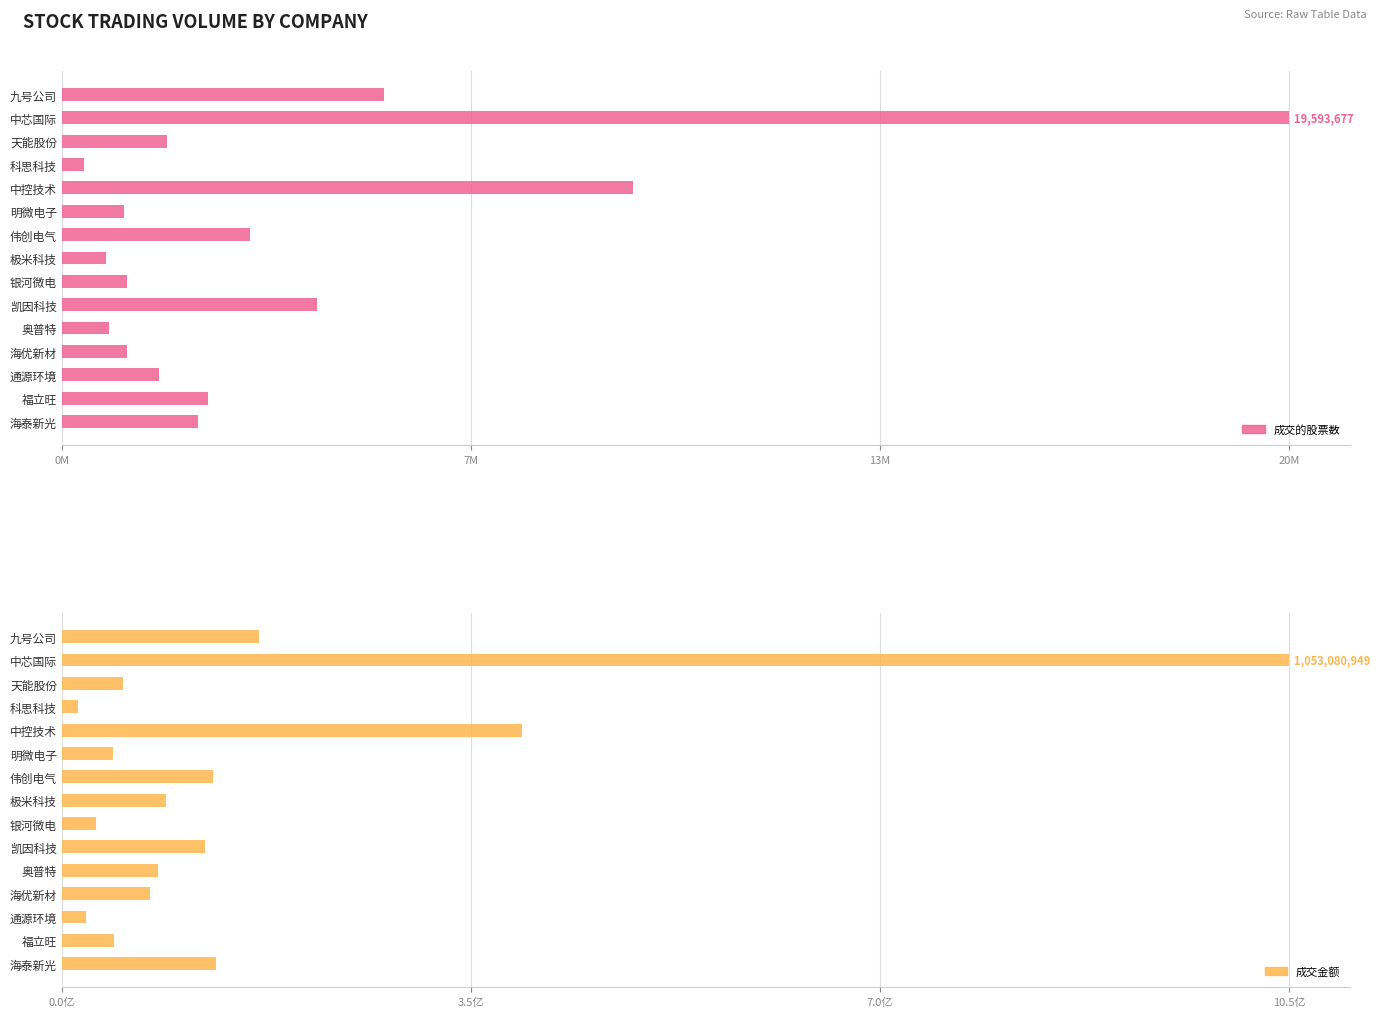

Which series has the largest total across all categories?

成交金额